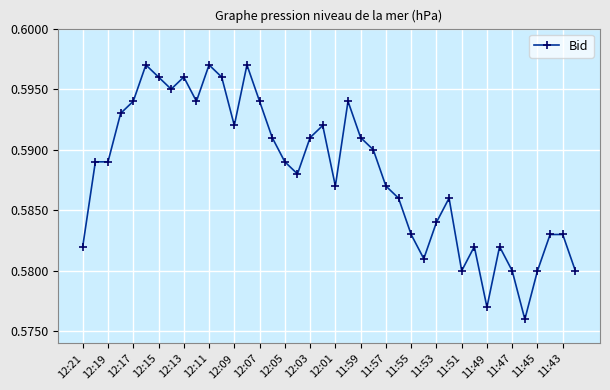

How many lines are shown in the chart?

1